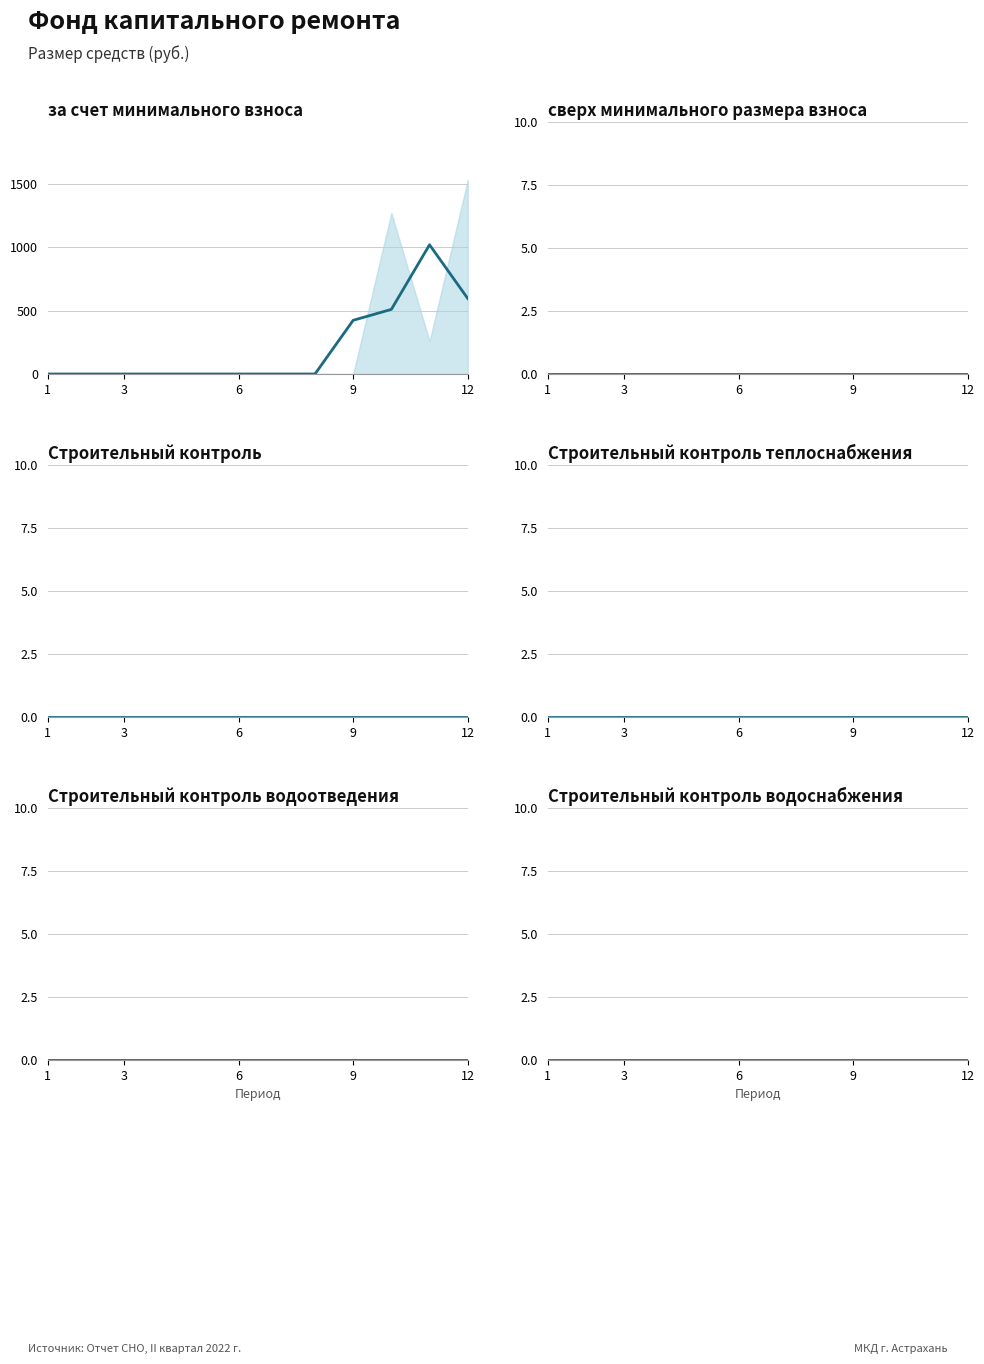

How many lines are shown in the chart?

6